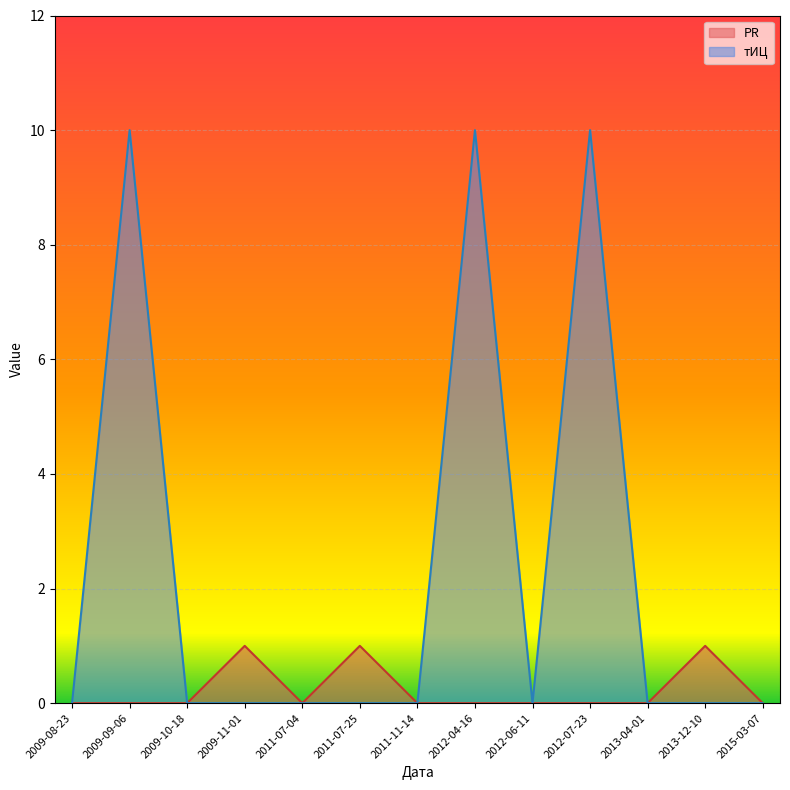

True or false: PR and тИЦ intersect in this chart.

False